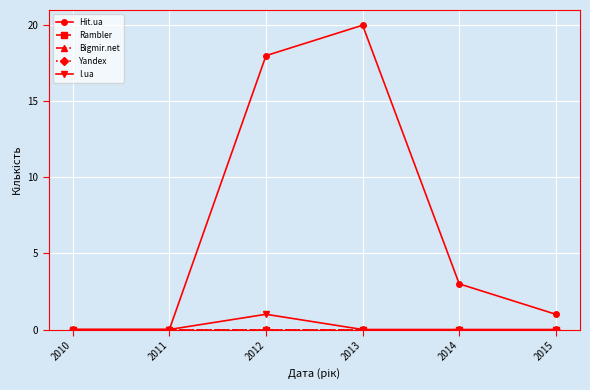

Does the chart display data point markers on the line(s)?

Yes